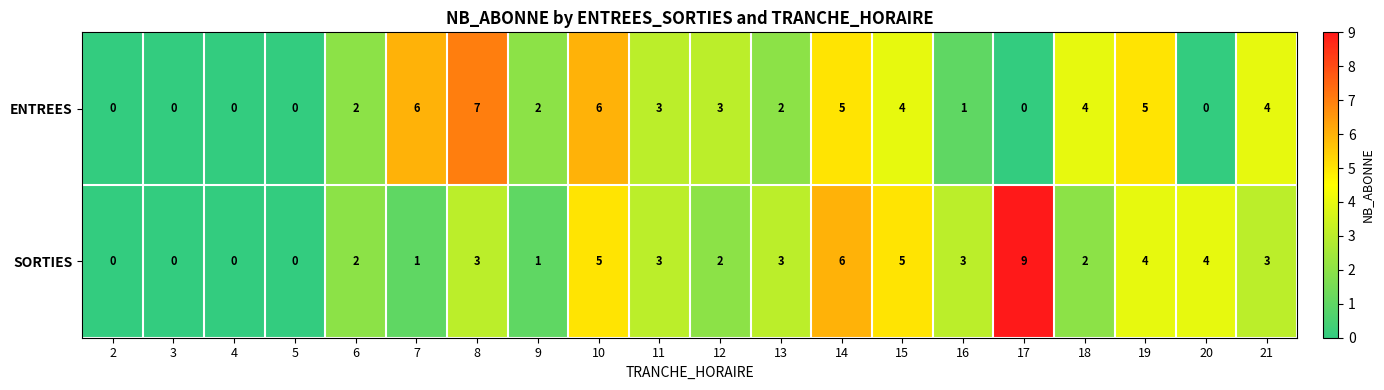

Where does the ENTREES series first go above 3?

7